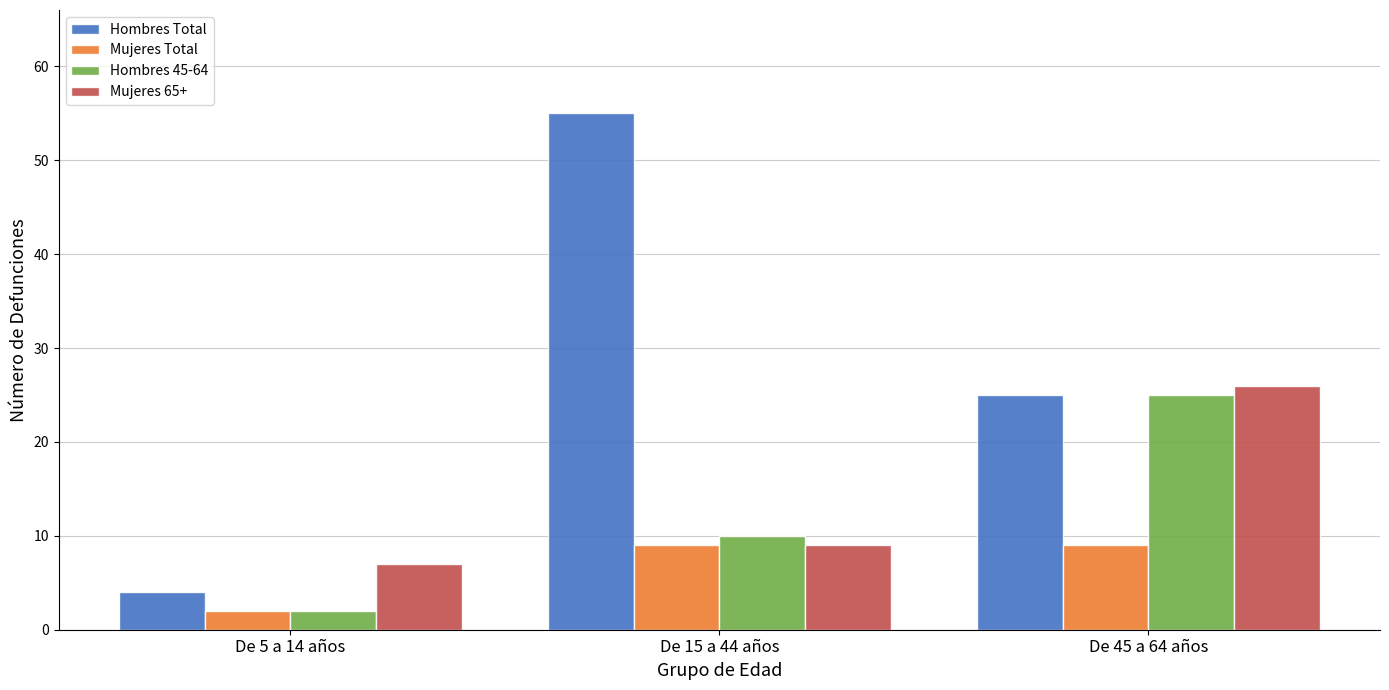

What is the difference between the second highest and minimum values in the Hombres Total series?

21